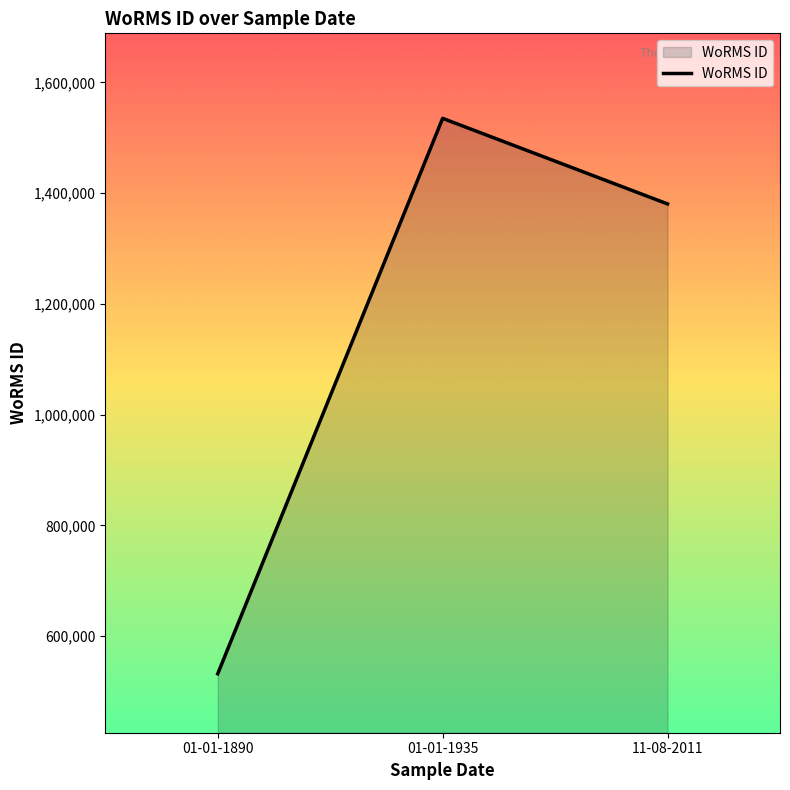

True or false: the data shows 532029 at 01-01-1890.

True